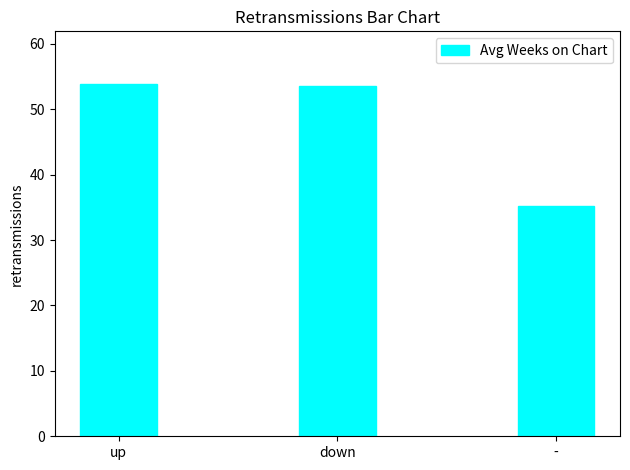

Which category has the lowest value across all series?

-